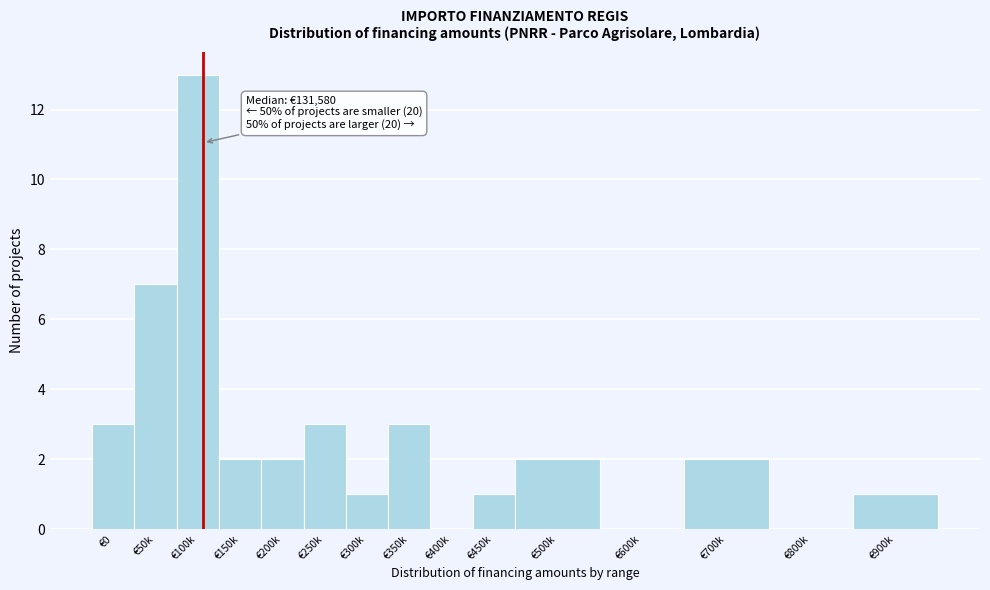

Reading left to right, what are all the values shown in this chart?

€0=3	€50k=7	€100k=13	€150k=2	€200k=2	€250k=3	€300k=1	€350k=3	€400k=0	€450k=1	€500k=2	€600k=0	€700k=2	€800k=0	€900k=1